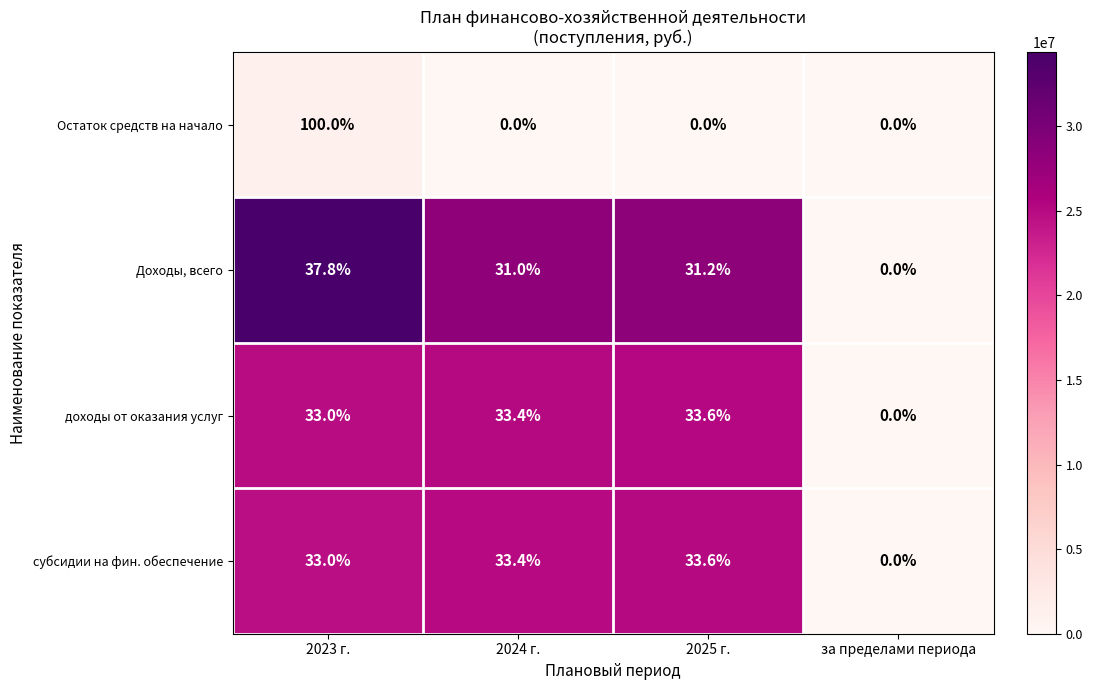

At which category does the chart reach its peak across all series?

2023 г.